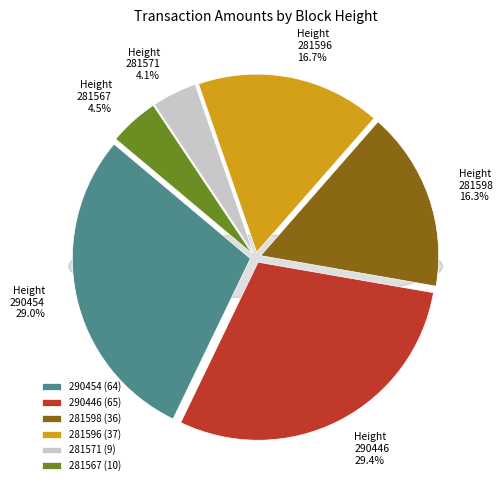

What is the ratio of the value at 281567 to the value at 281596?

0.3